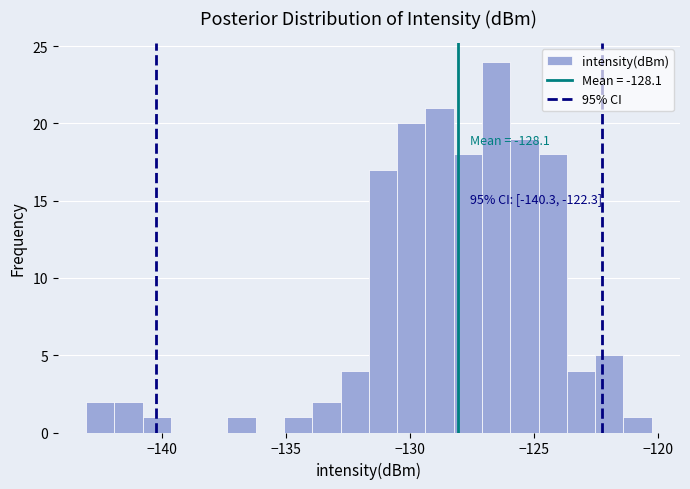

Read against the x-axis, roughly where is the centre of the tallest bar?

-126.5